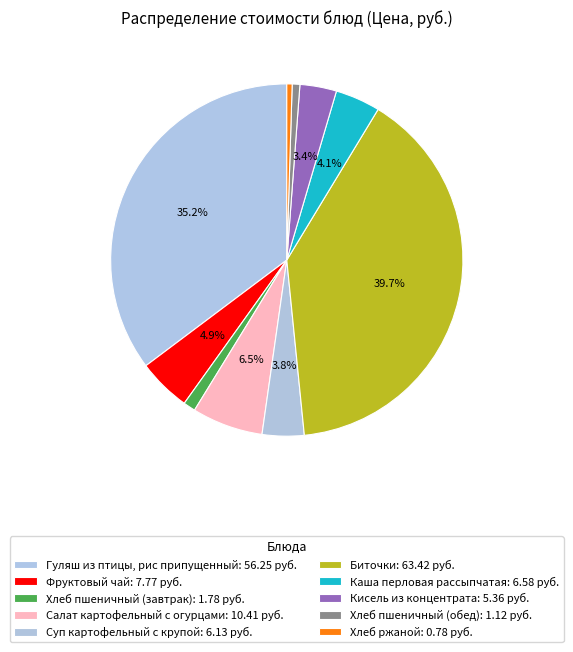

How many segments does this pie chart have?

10